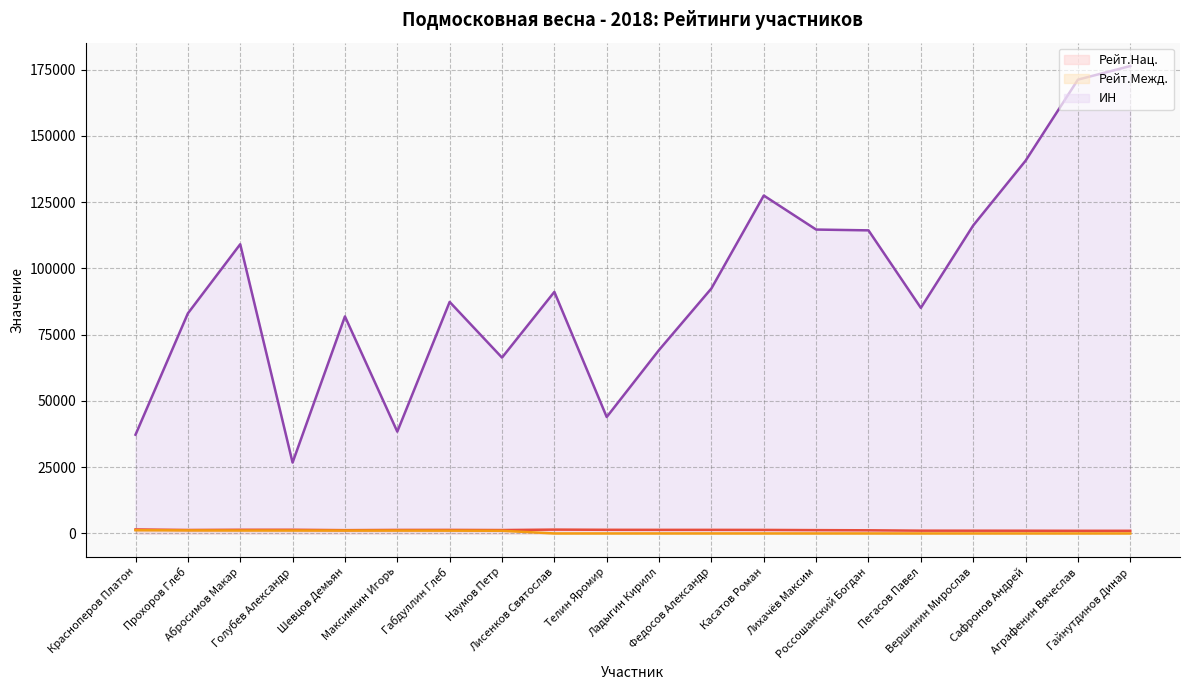

How many interior local valleys does the ИН series have?

5